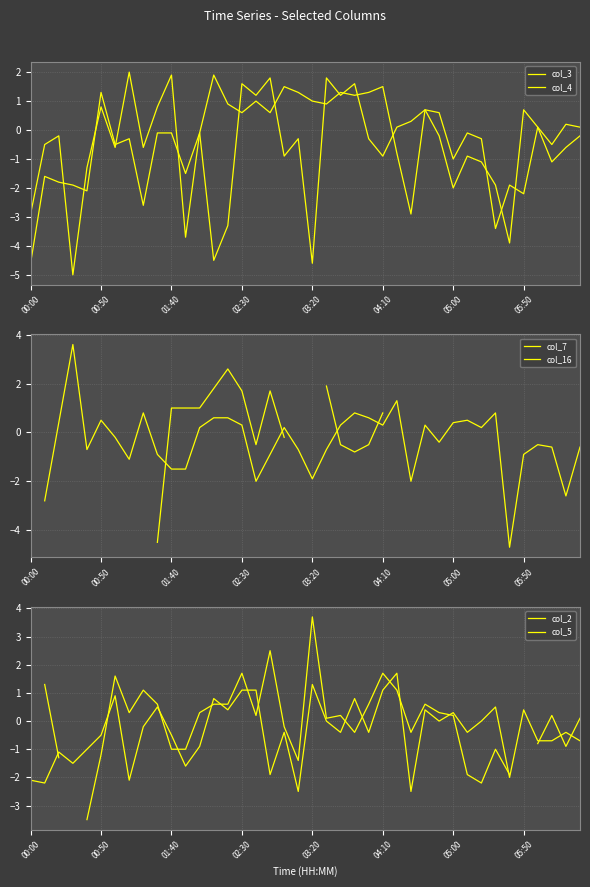

What value does the col_3 series have at 02:20?

0.9